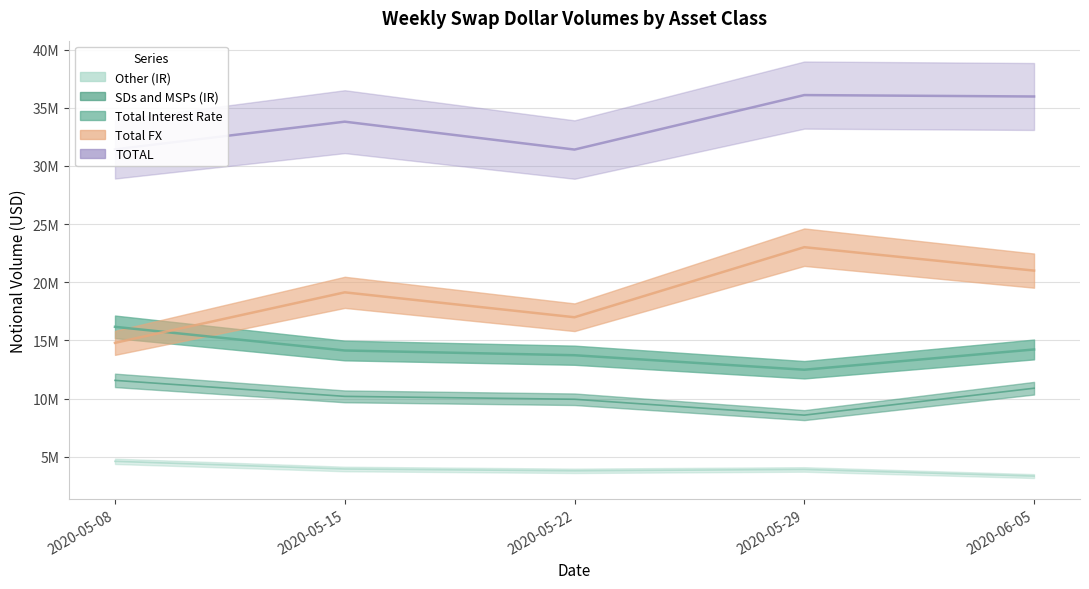

Where does the TOTAL series first go above 33808981?

2020-05-29